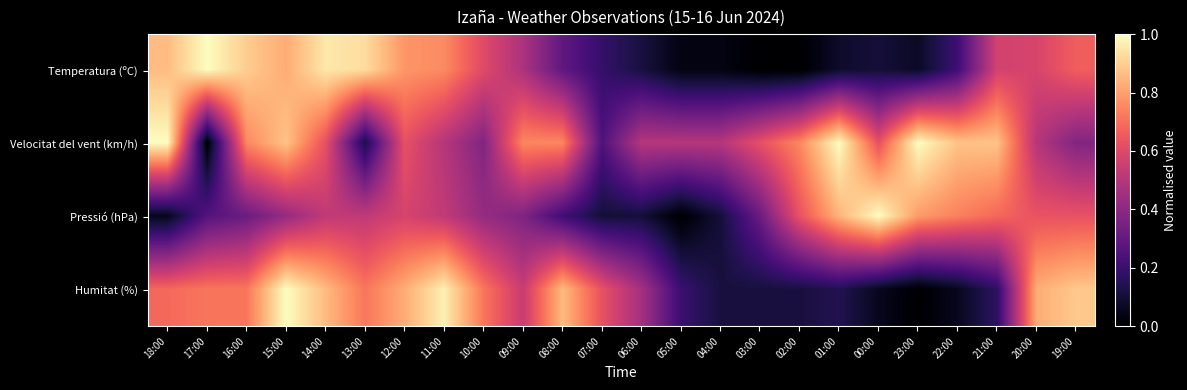

Between 15:00 and 05:00, which series saw the biggest shift?

Humitat (%)